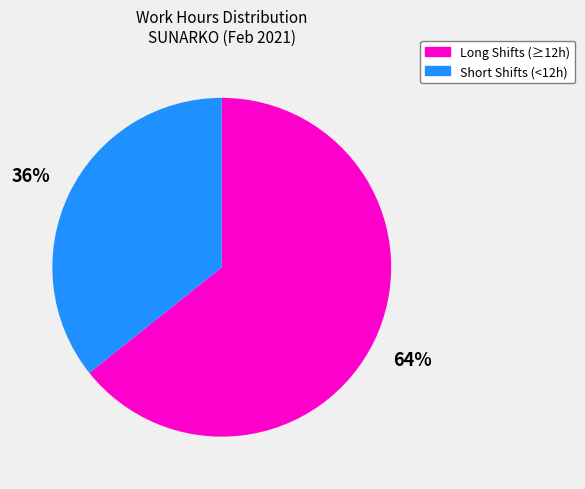

Is Long Shifts (≥12h) the majority of the pie?

Yes